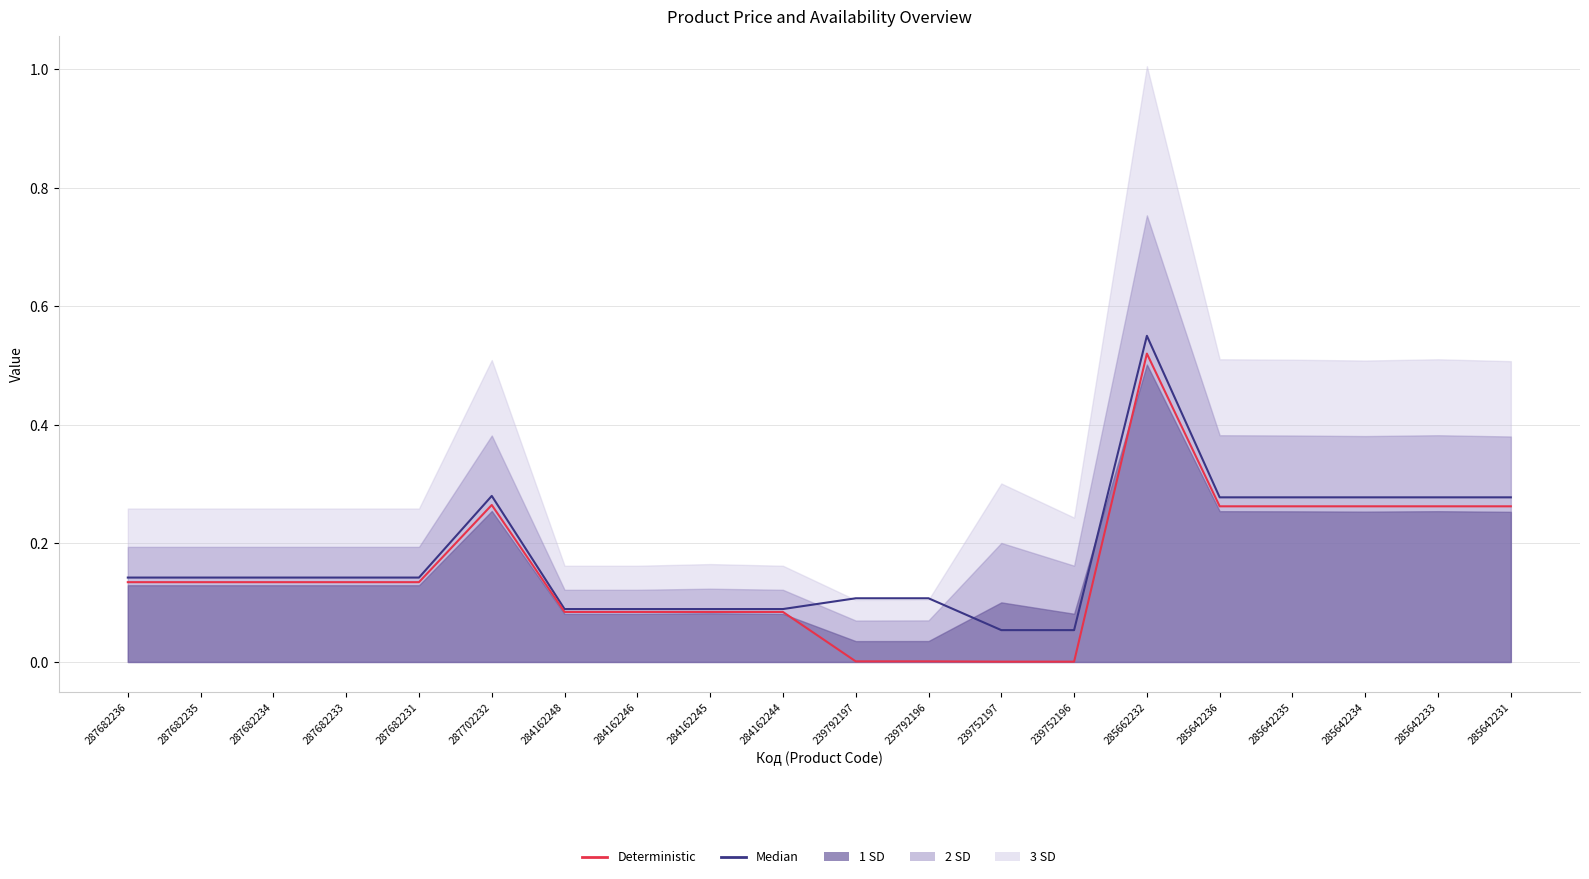

Is the value of Deterministic at 287702232 greater than the value of Median at 287682235?

Yes